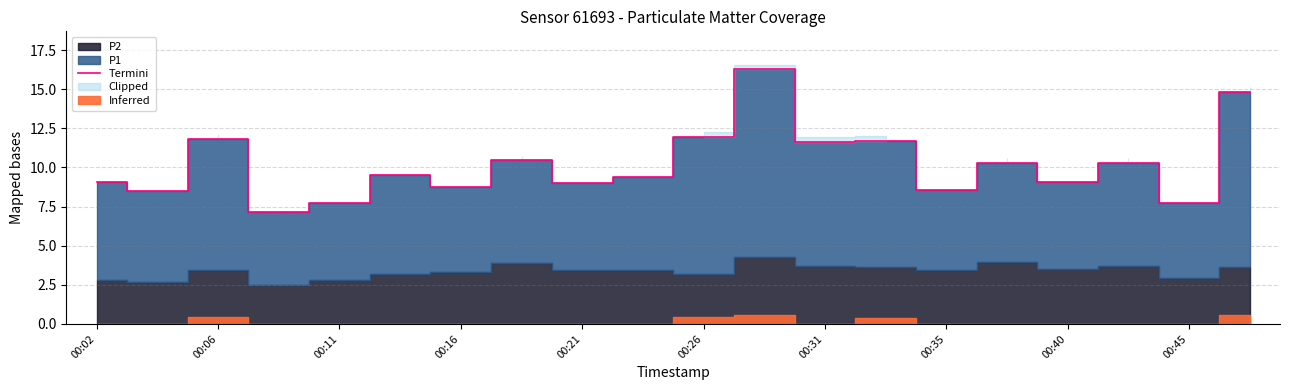

What is the value of the 16th point from the left?

10.3